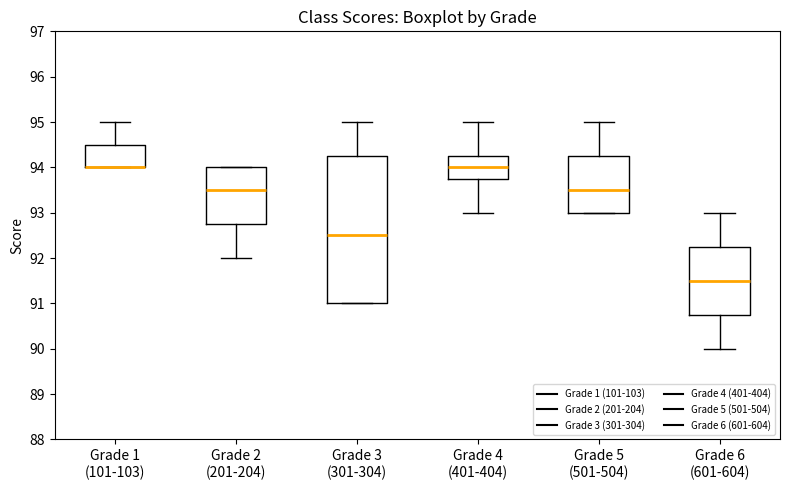

Comparing the boxes themselves (not the whiskers), which one is the tallest?

Grade 3 (301-304)